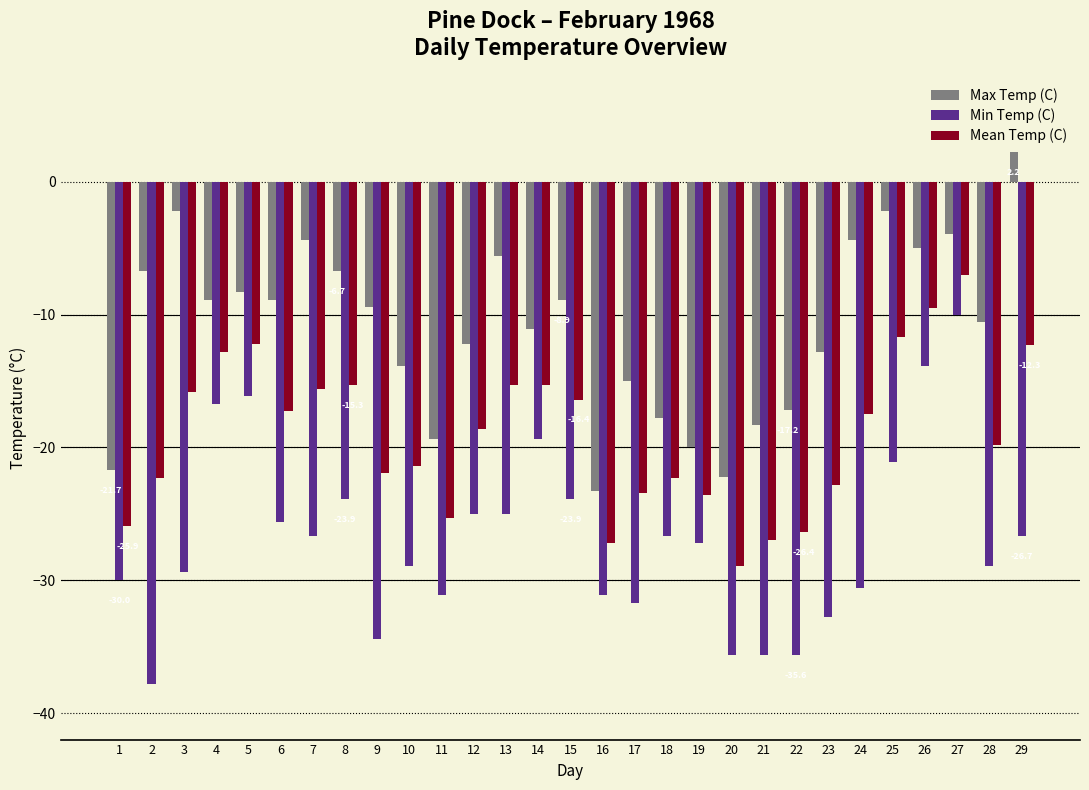

What is the minimum value shown in the chart?

-37.8